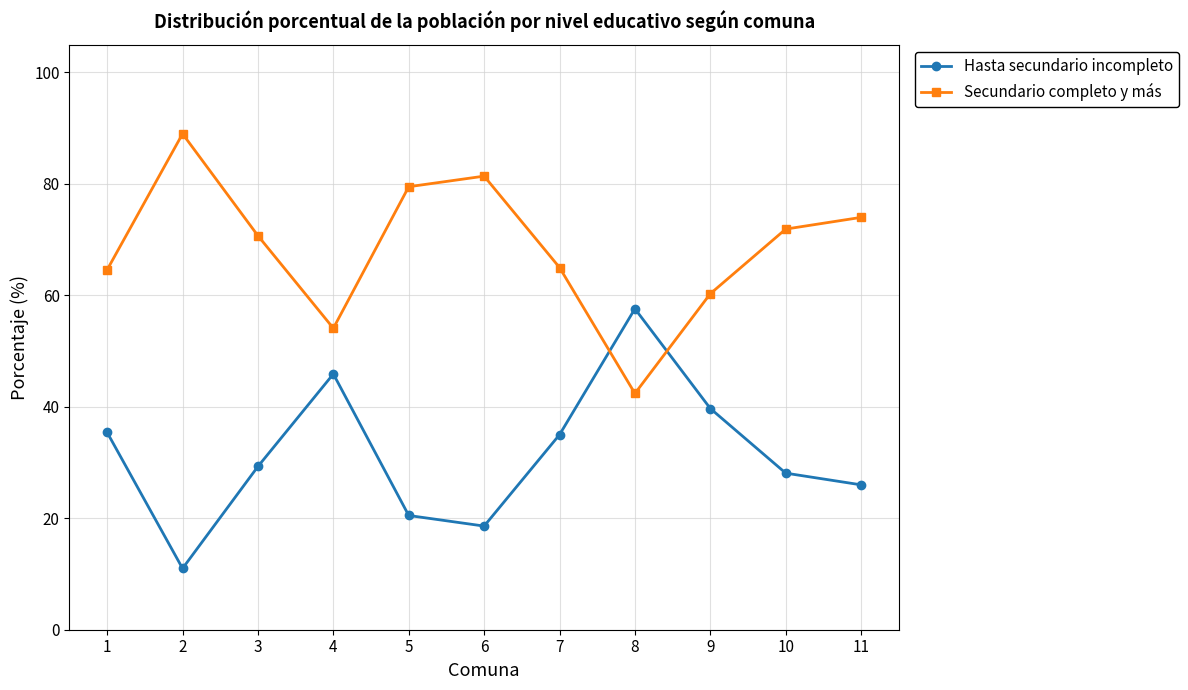

What is the average value of the Secundario completo y más series?

68.4